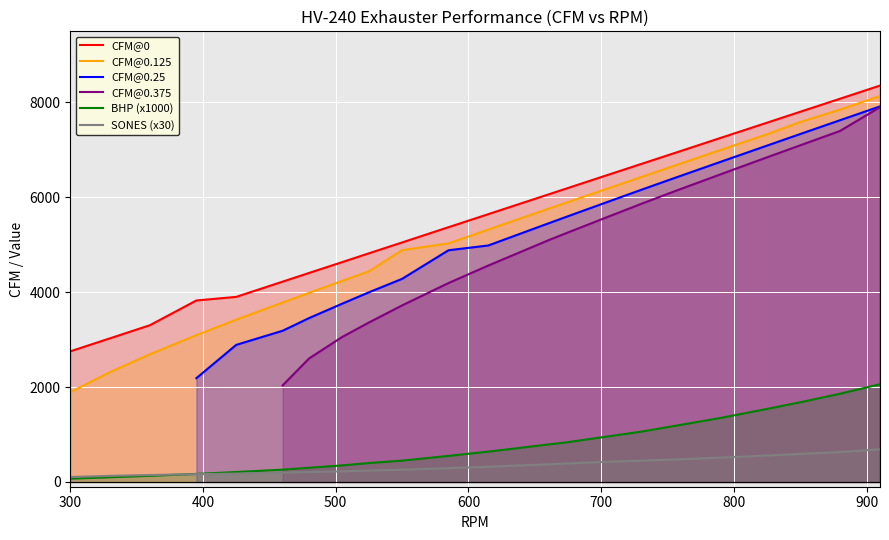

True or false: SONES (x30) and CFM@0 intersect in this chart.

False